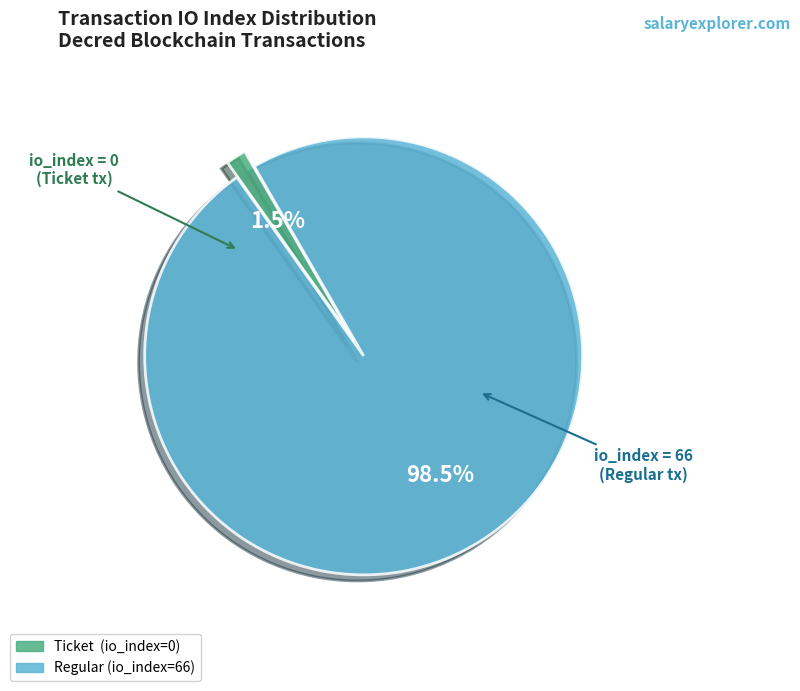

Which has a higher value, Regular (io_index=66) or Ticket (io_index=0)?

Regular (io_index=66)